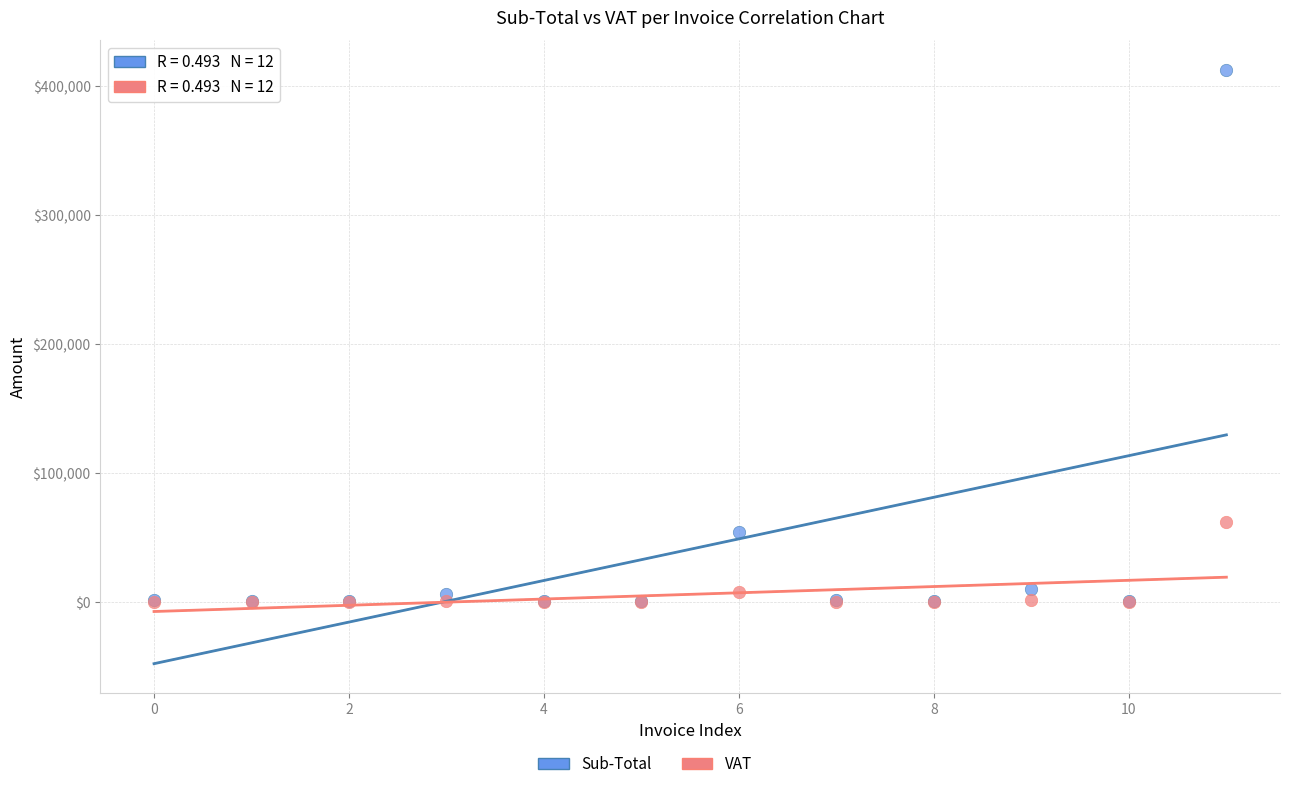

Across all series, what Y value is closest to 206147?

61826.4